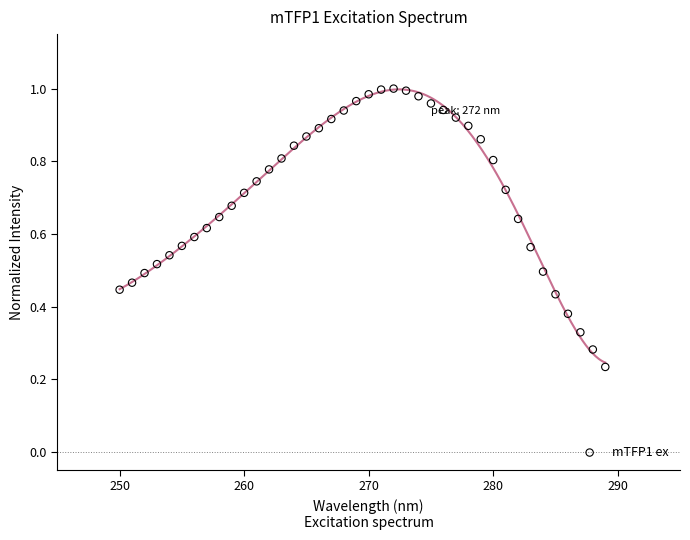

What is the range of X values (max minus min)?

39.0